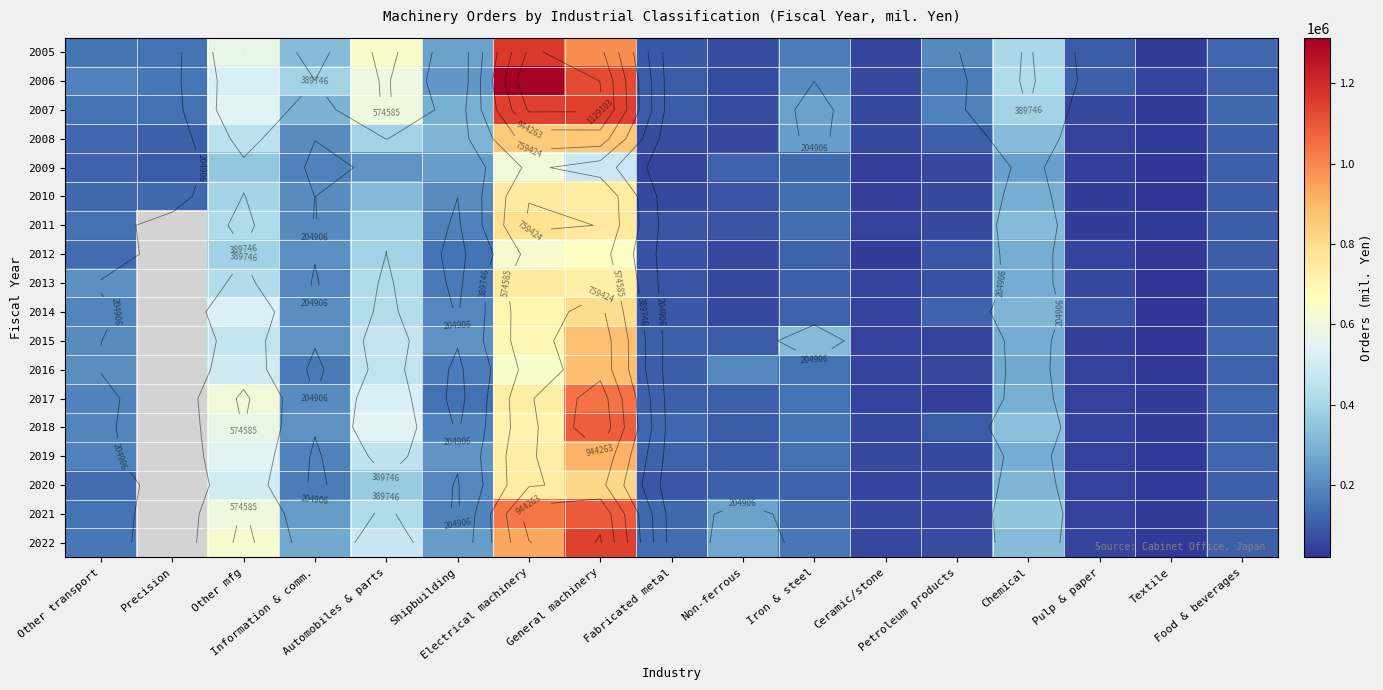

Which label corresponds to the smallest value in the chart?

Textile